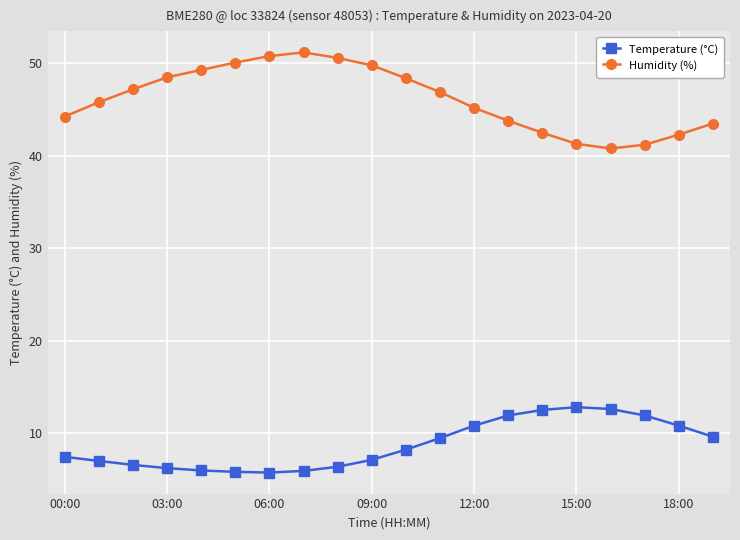

What is the greatest value displayed?

51.2